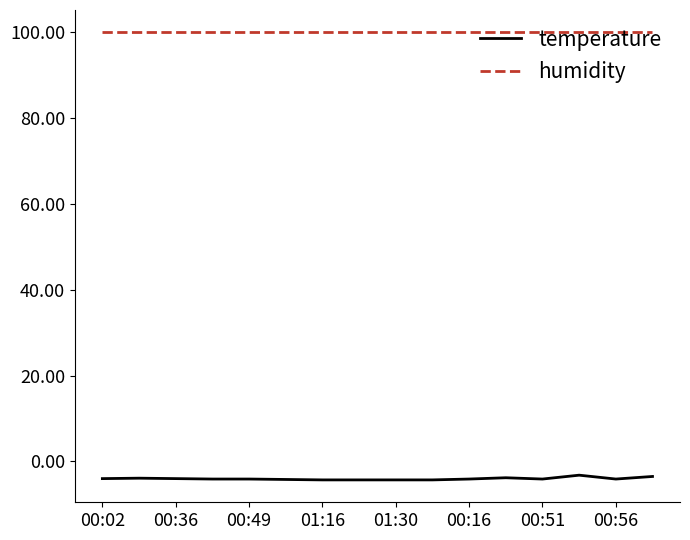

List the series in order of their peak value, lowest first.

temperature, humidity